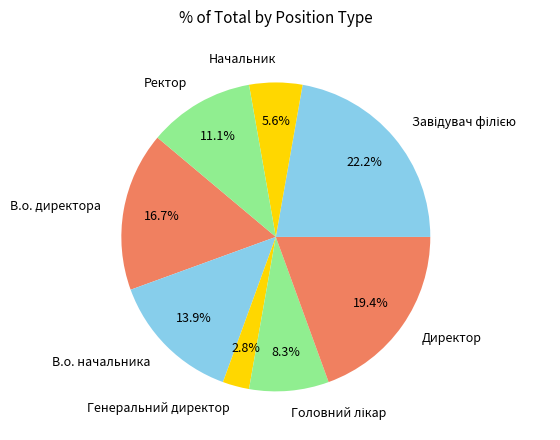

Does Генеральний директор represent more than half of the total?

No